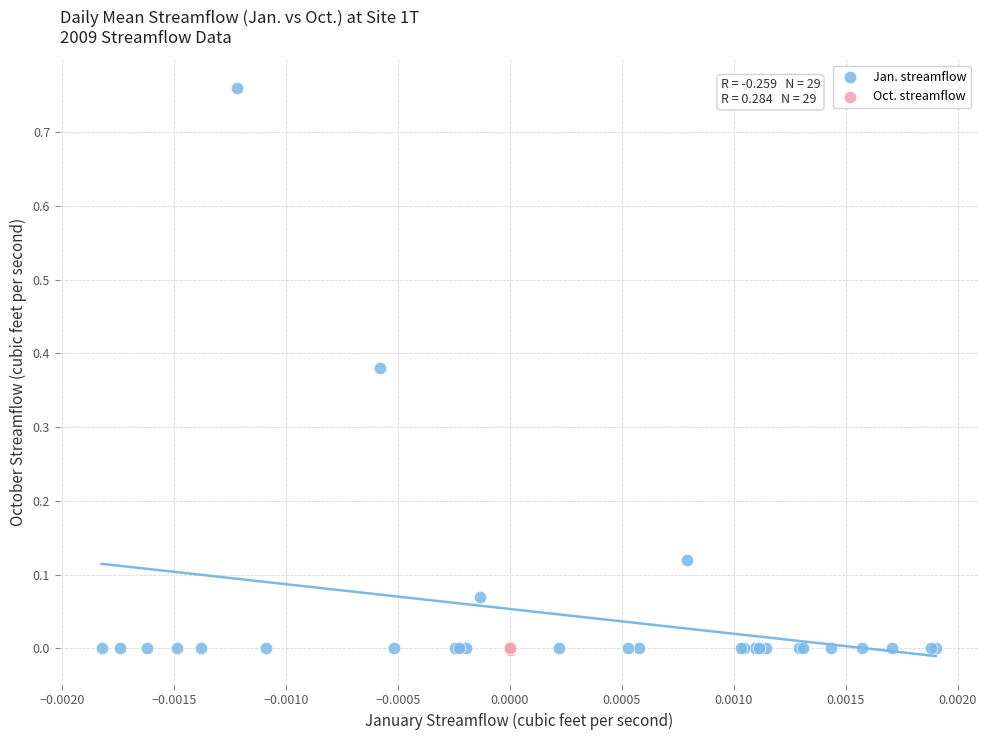

Which series has the widest spread of Y values?

Jan. streamflow